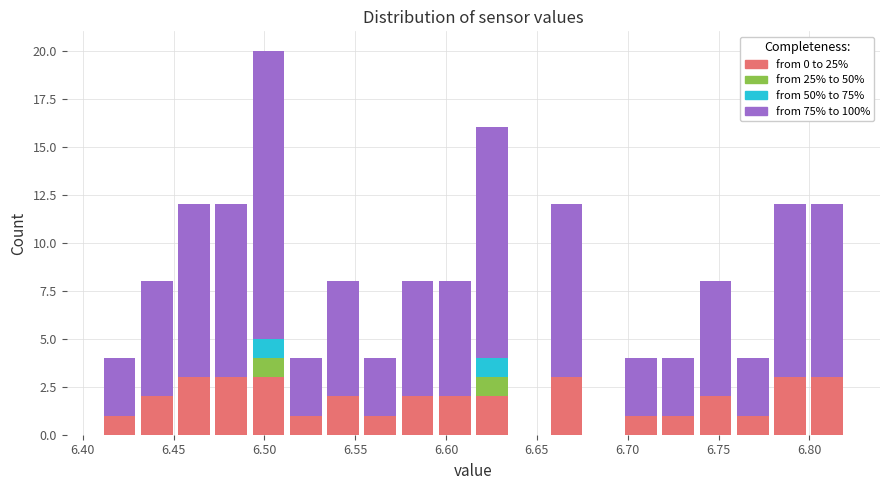

What is the total height of the stacked bar covering 6.595 to 6.615 on the x-axis? Neither the bar edges nor the heights are printed on the chart, so give them approximately, as read against the axes.

8